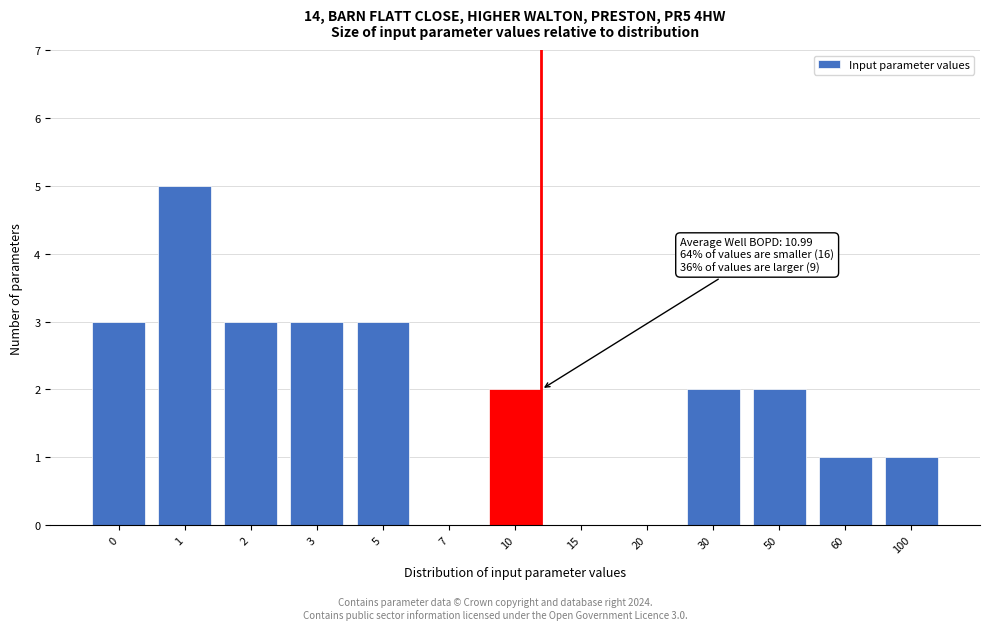

Reading left to right, transcribe all the data shown in this chart.

0=3	1=5	2=3	3=3	5=3	7=0	10=2	15=0	20=0	30=2	50=2	60=1	100=1